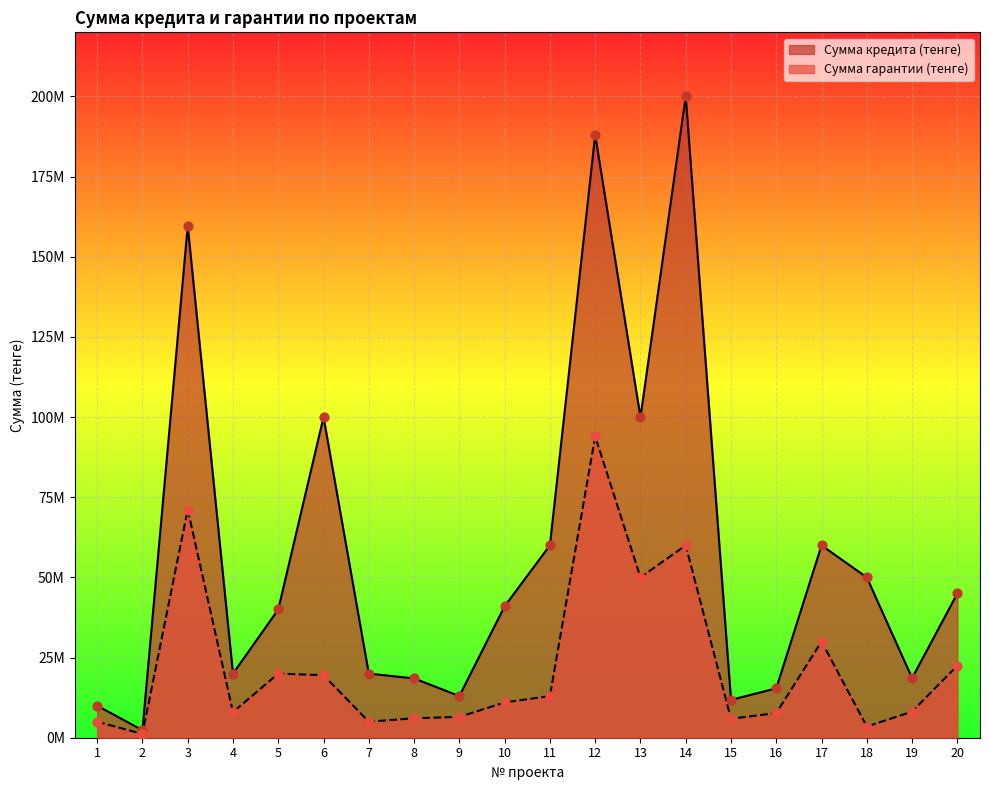

Which series has the widest spread of Y values?

Сумма кредита (тенге)